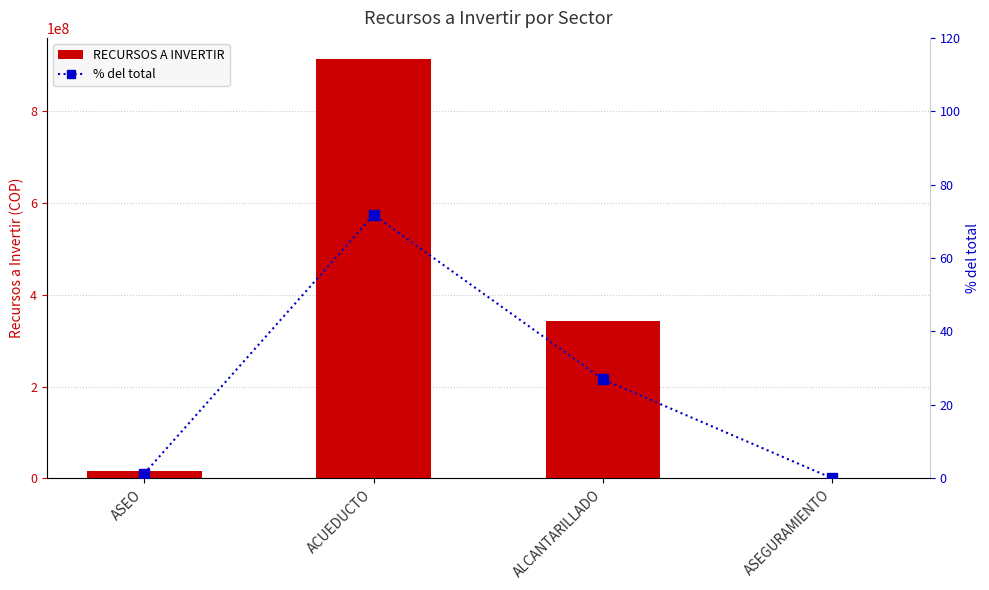

At ACUEDUCTO, list the series in order from smallest to largest.

% del total, RECURSOS A INVERTIR